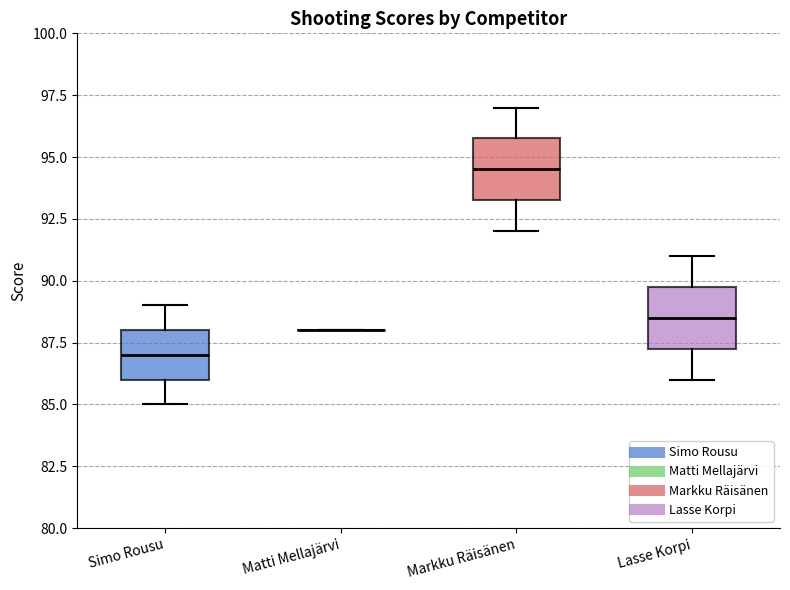

Reading left to right, transcribe this box plot: for each box, give where its median line is, the range the box spans, and where its two whiskers end, as read against the y-axis. The values are not printed on the chart, so give them approximately, as read against the axis.

Simo Rousu: median 87.0, box 86.0 to 88.0, whiskers 85.0 to 89.0
Matti Mellajärvi: box collapsed to a line at 88.0, whiskers 88.0 to 88.0
Markku Räisänen: median 94.5, box 93.5 to 96.0, whiskers 92.0 to 97.0
Lasse Korpi: median 88.5, box 87.5 to 90.0, whiskers 86.0 to 91.0